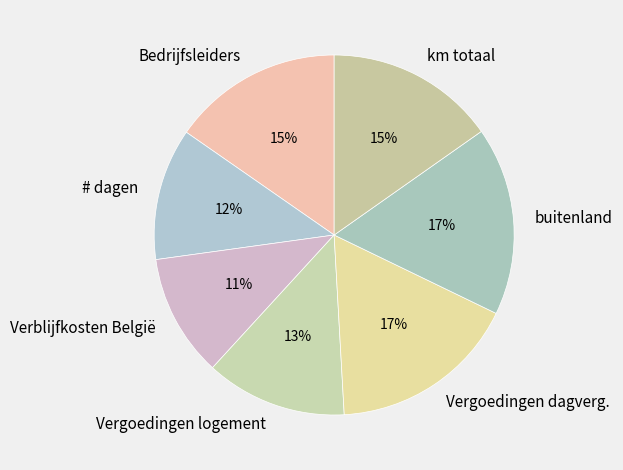

Which slice is the smallest?

Verblijfkosten België